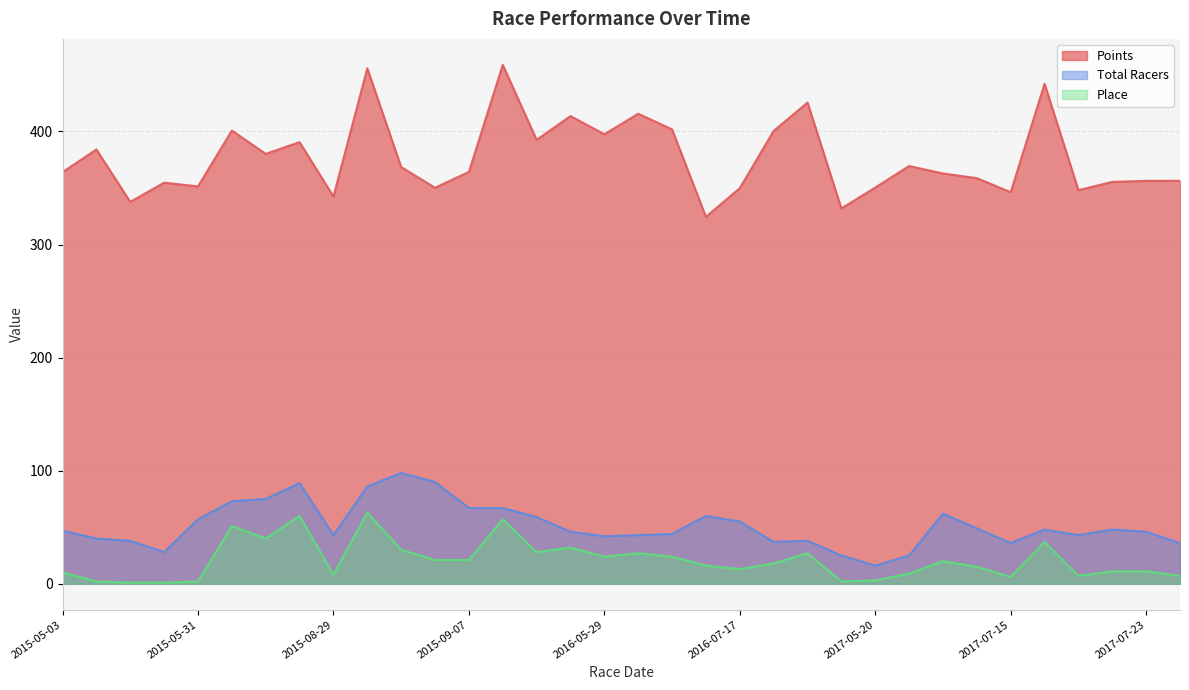

What is the sum of all Points values?

12804.4